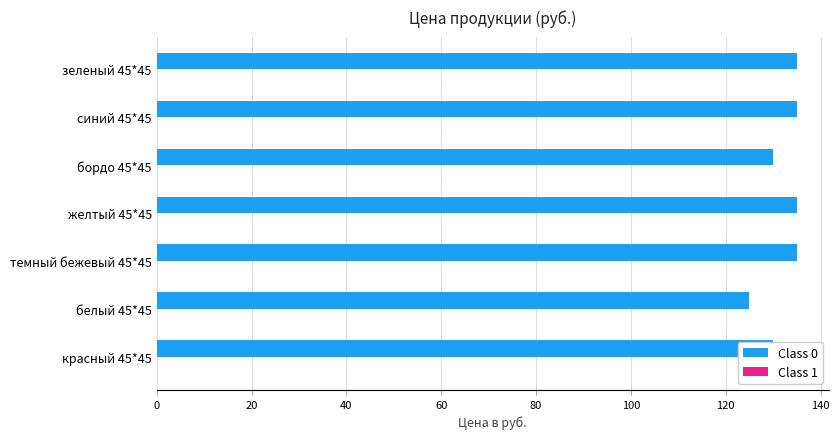

The chart shows a value of 130 at красный 45*45. True or false?

True